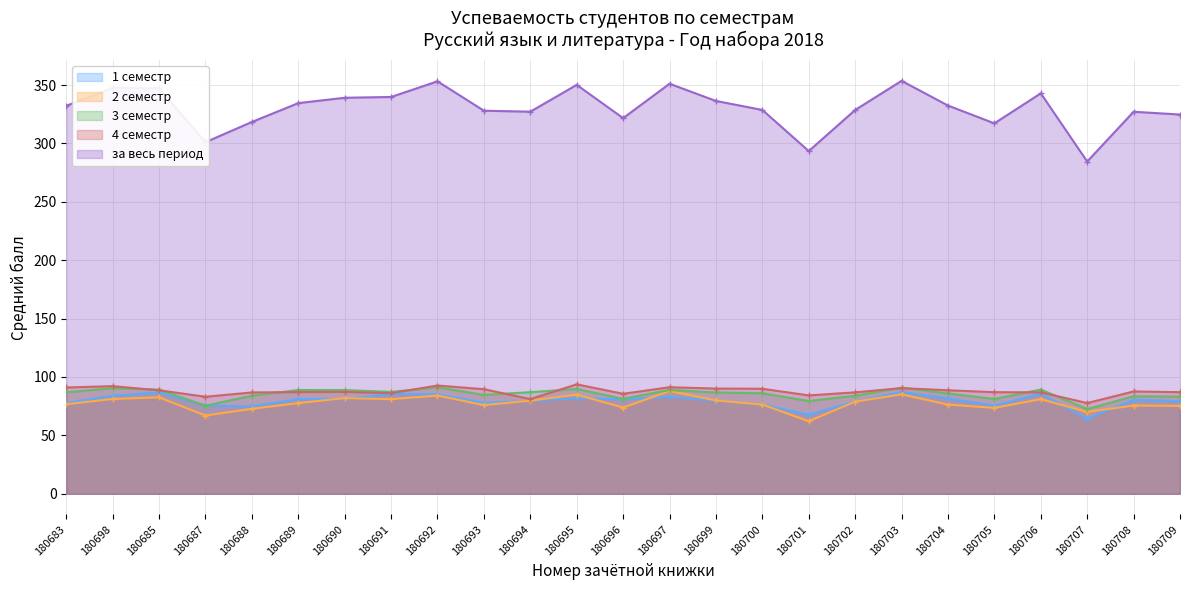

Which category has the highest value in the за весь период series?

180703